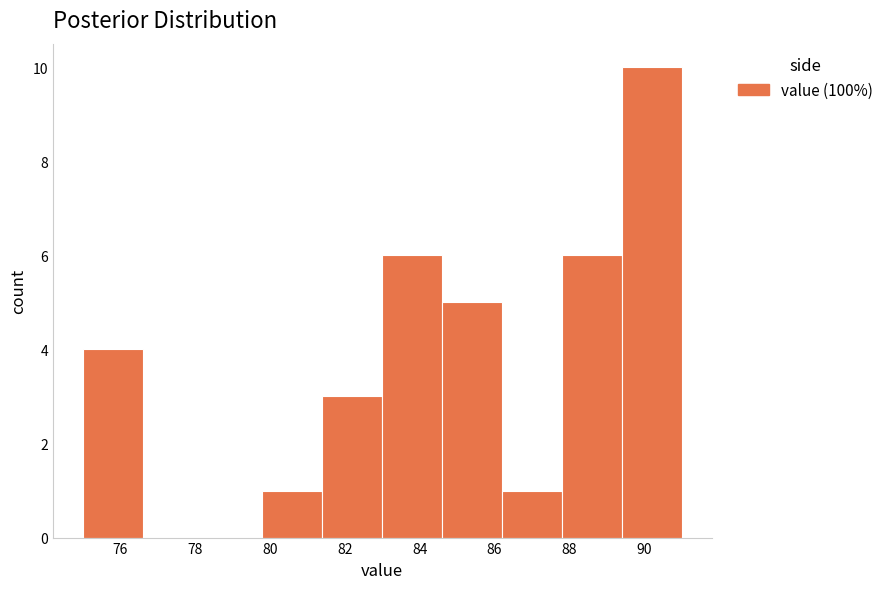

Reading left to right, transcribe this chart: for each bar, give the range it covers on the x-axis and its height. The values are not printed on the chart, so give them approximately, as read against the axis.

75.0 to 76.6: 4
76.6 to 78.2: 0
78.2 to 79.8: 0
79.8 to 81.4: 1
81.4 to 83.0: 3
83.0 to 84.6: 6
84.6 to 86.2: 5
86.2 to 87.8: 1
87.8 to 89.4: 6
89.4 to 91.0: 10